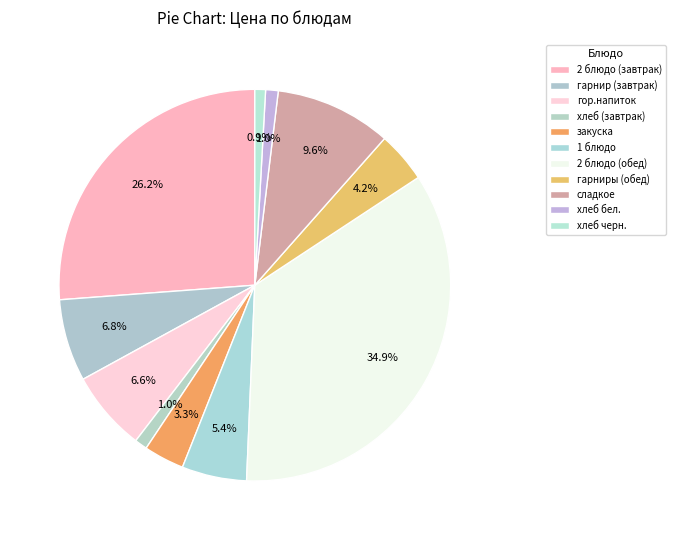

What percentage is NOT represented by гарниры (обед)?

95.8%